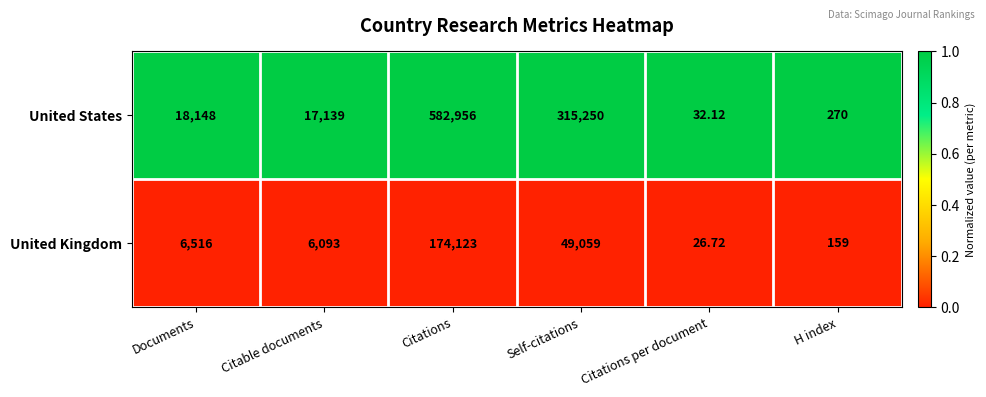

At which category is the sum across all series the highest?

Citations